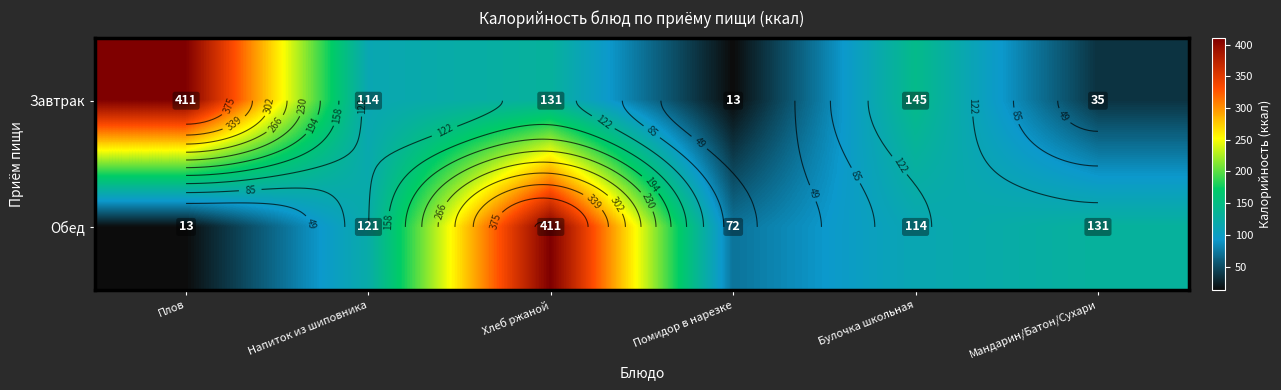

What is the difference between the Обед values at Помидор в нарезке and Булочка школьная?

41.6